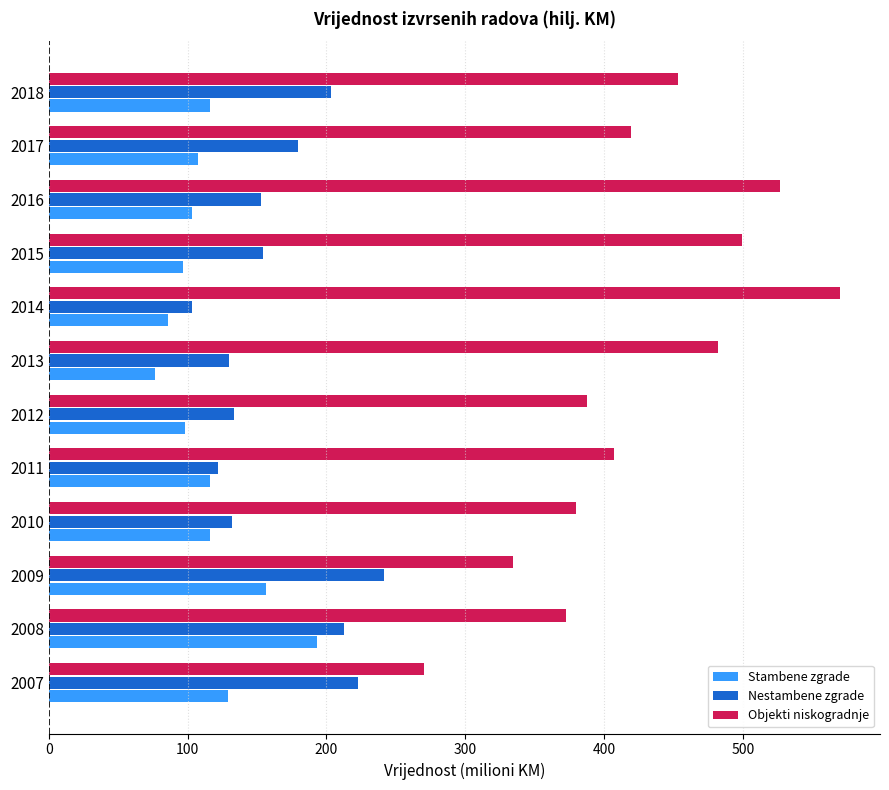

What is the minimum value for Stambene zgrade?

76.8